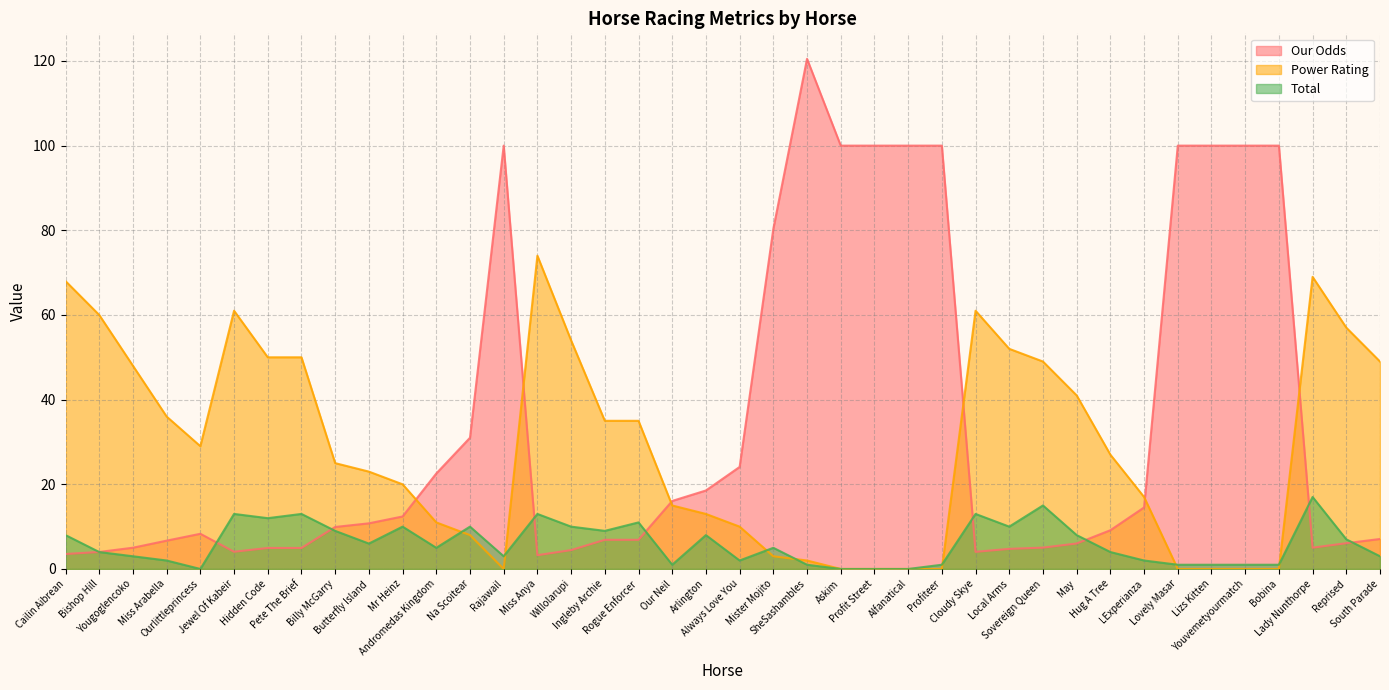

Which series has the largest total across all categories?

Our Odds